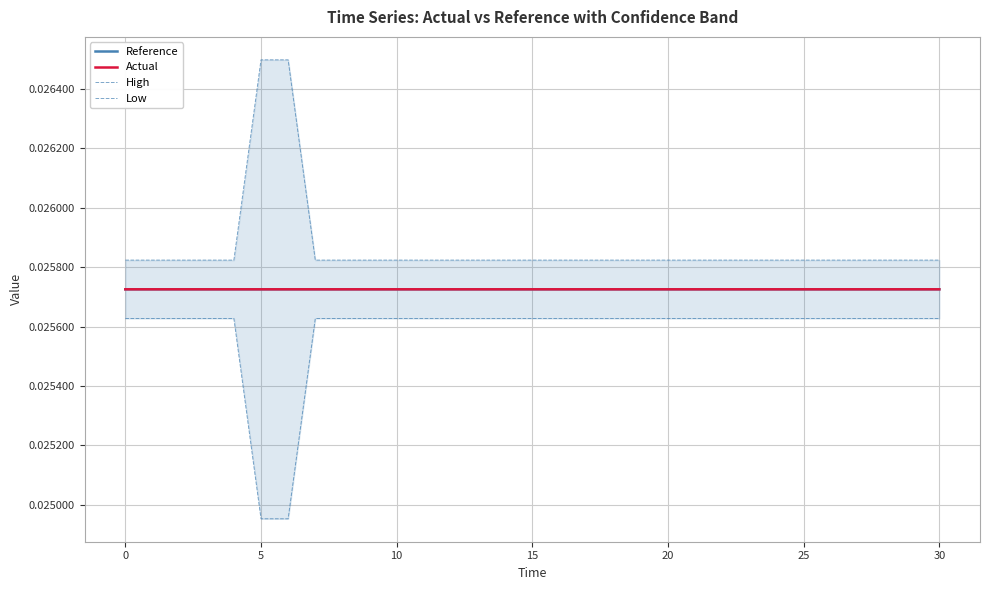

Between 19 and 15, which is larger?

19